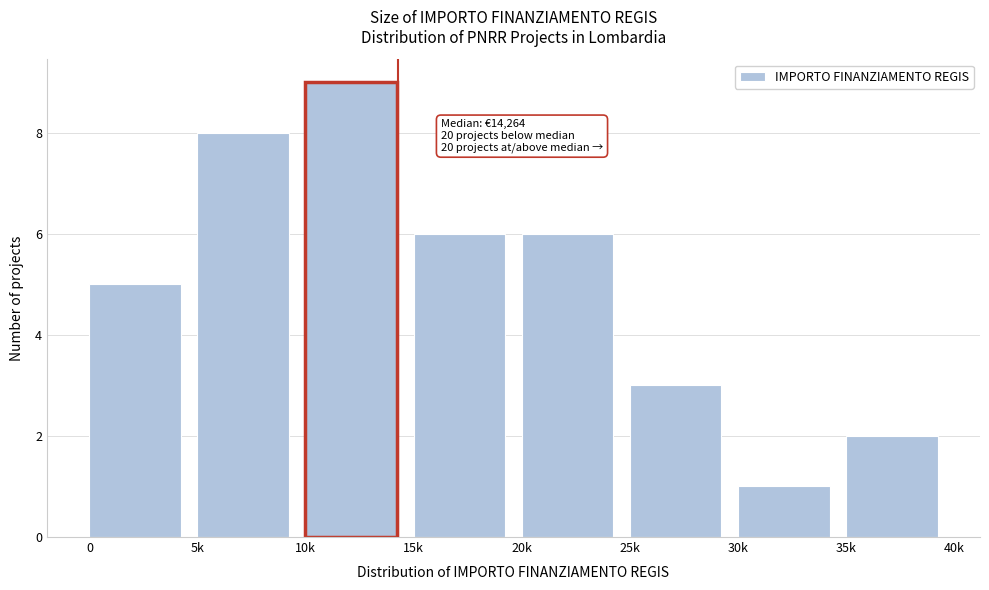

Reading left to right, extract all data points from this chart.

5	8	9	6	6	3	1	2